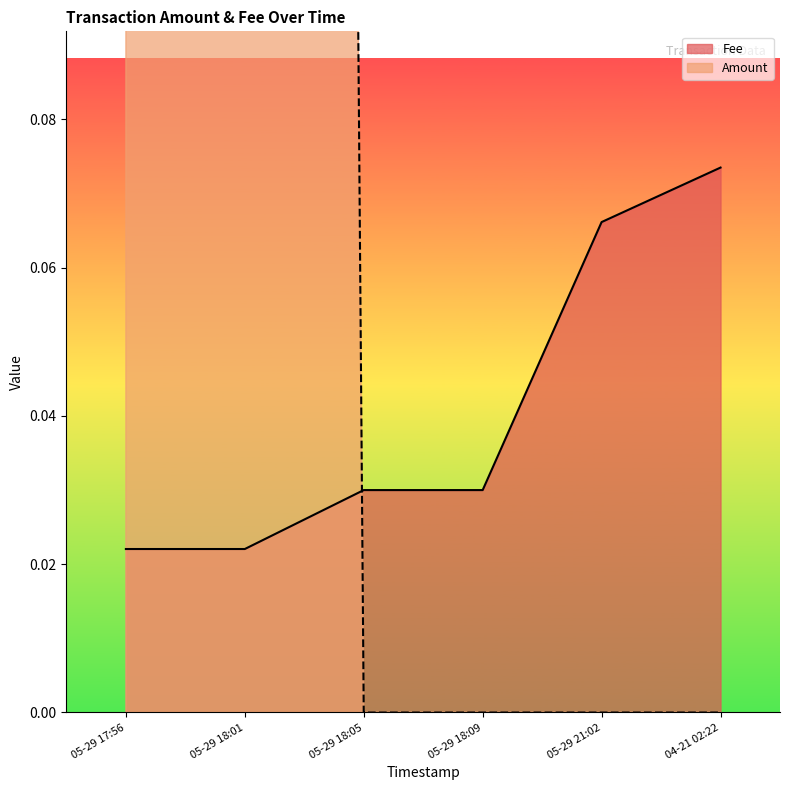

List the series in order of their peak value, highest first.

Amount, Fee